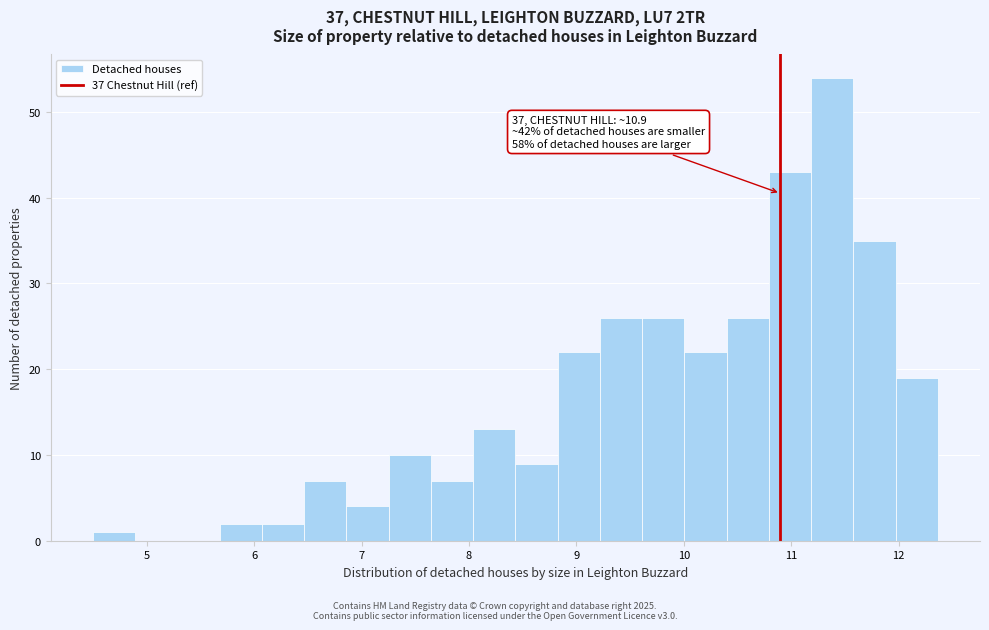

Around what value on the x-axis is the tallest bar? Give the approximate position of its centre, as read against the axis.

11.4